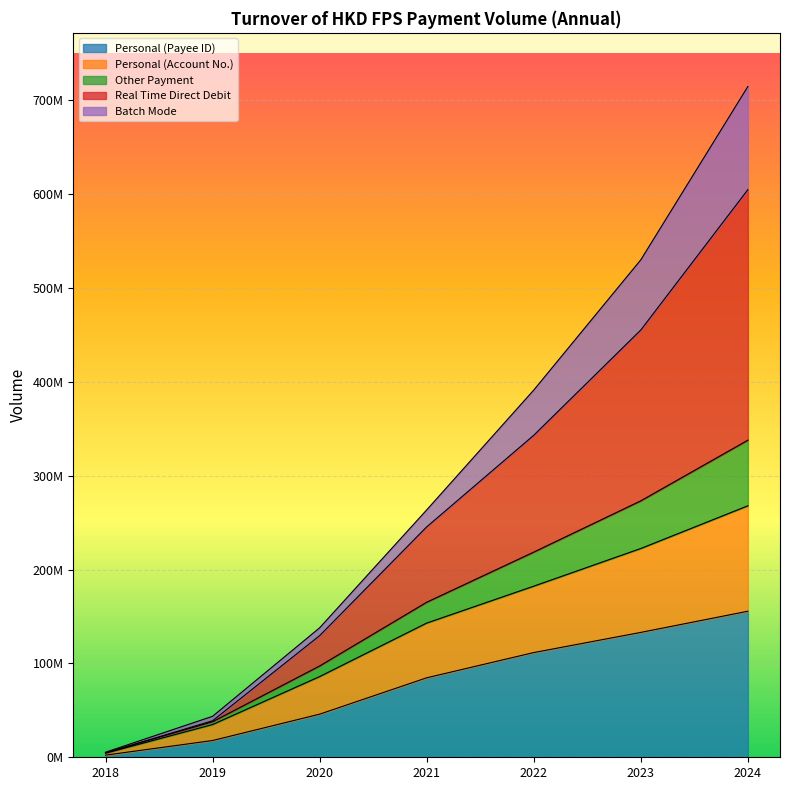

Rank the categories by Personal (Payee ID) value from lowest to highest.

2018, 2019, 2020, 2021, 2022, 2023, 2024